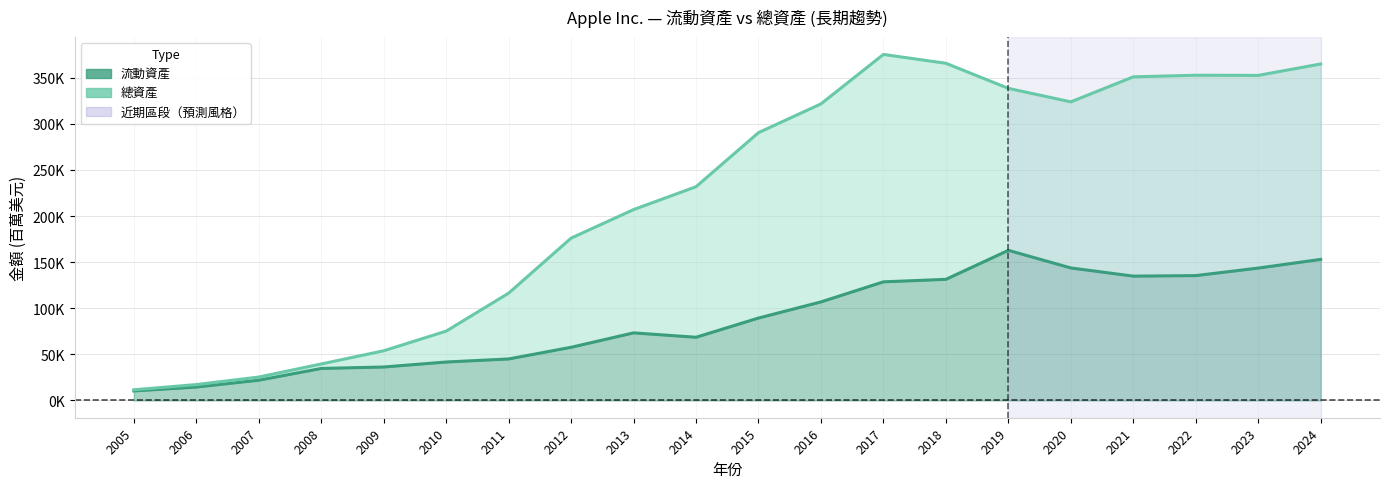

List the labels in order of 總資產 value, smallest first.

2005, 2006, 2007, 2008, 2009, 2010, 2011, 2012, 2013, 2014, 2015, 2016, 2020, 2019, 2021, 2023, 2022, 2024, 2018, 2017